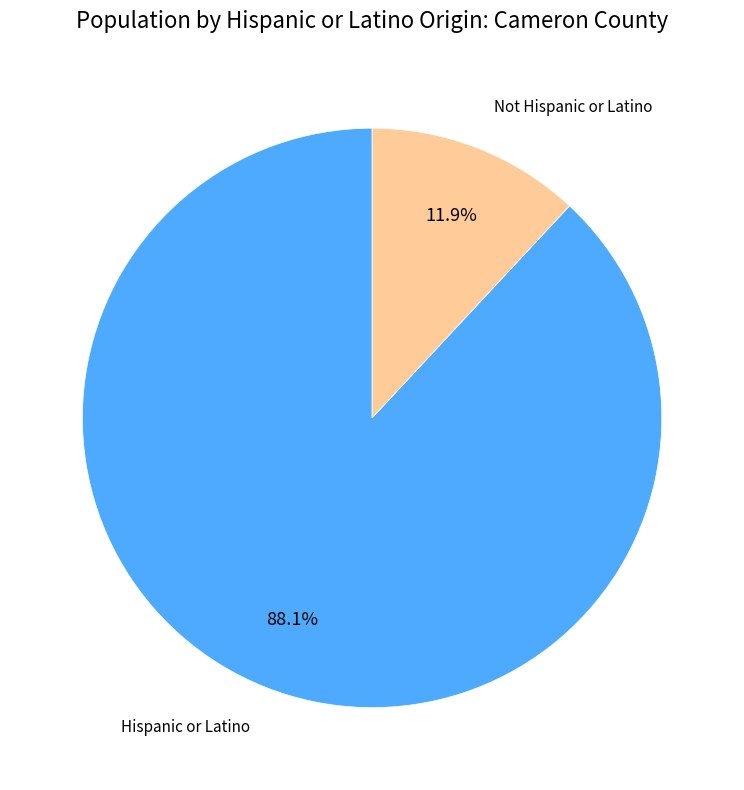

Count the number of slices in the pie.

2